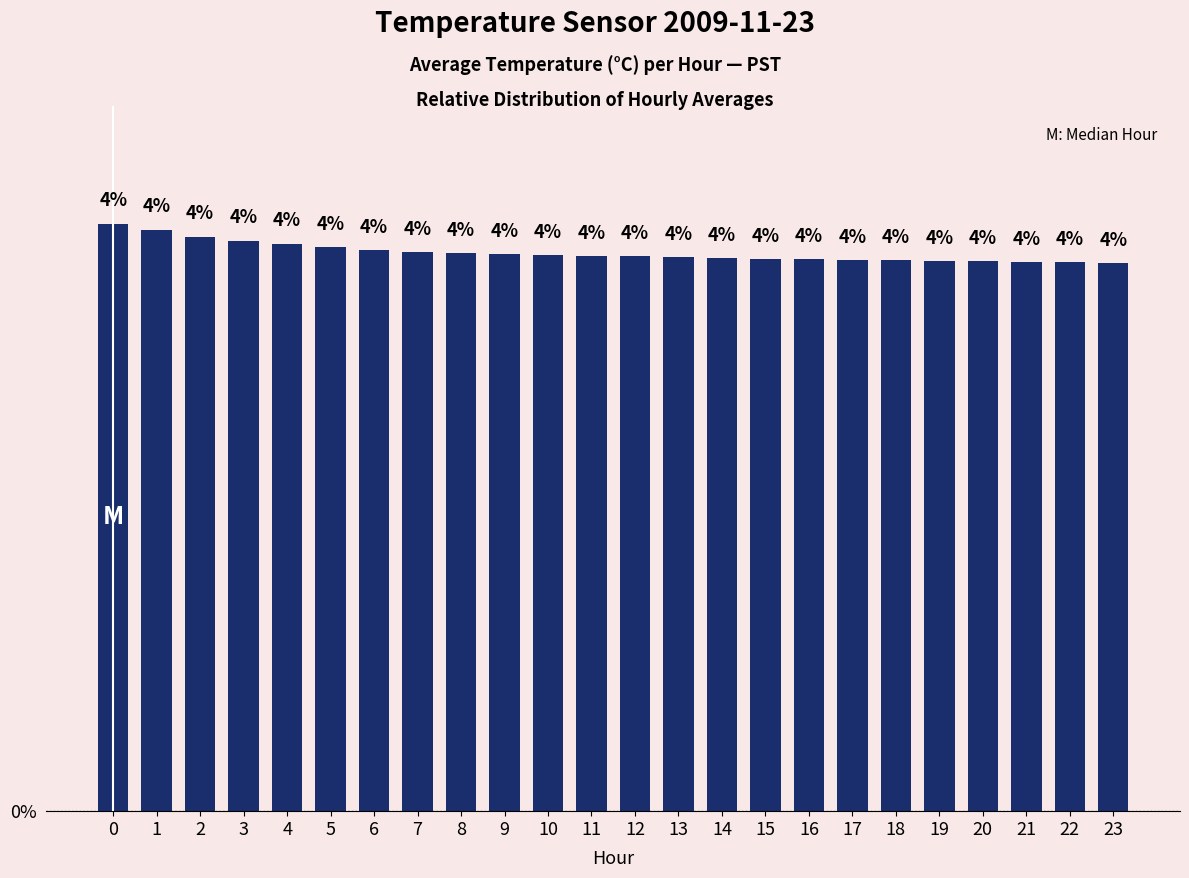

What is the value of the 2nd bar from the left?

4.3